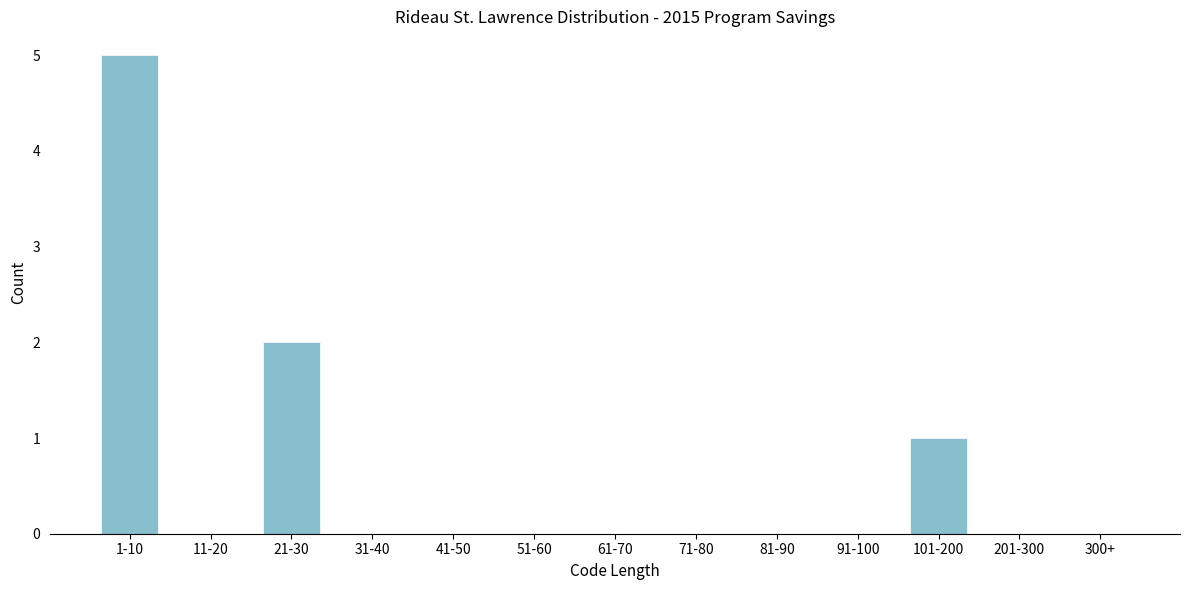

Reading left to right, transcribe all the data shown in this chart.

1-10=5	11-20=0	21-30=2	31-40=0	41-50=0	51-60=0	61-70=0	71-80=0	81-90=0	91-100=0	101-200=1	201-300=0	300+=0